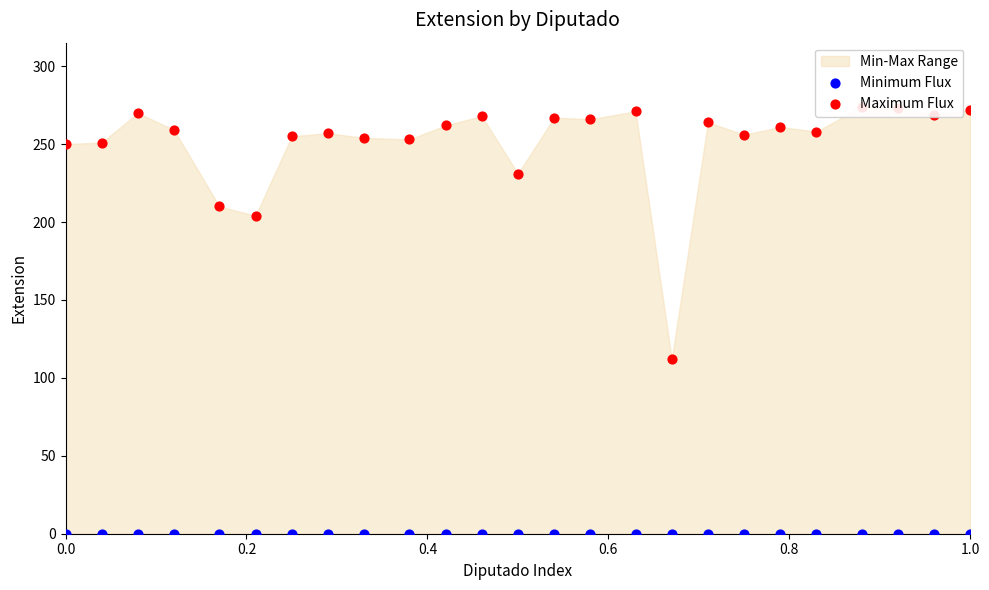

At how many categories does at least one series exceed 21?

25